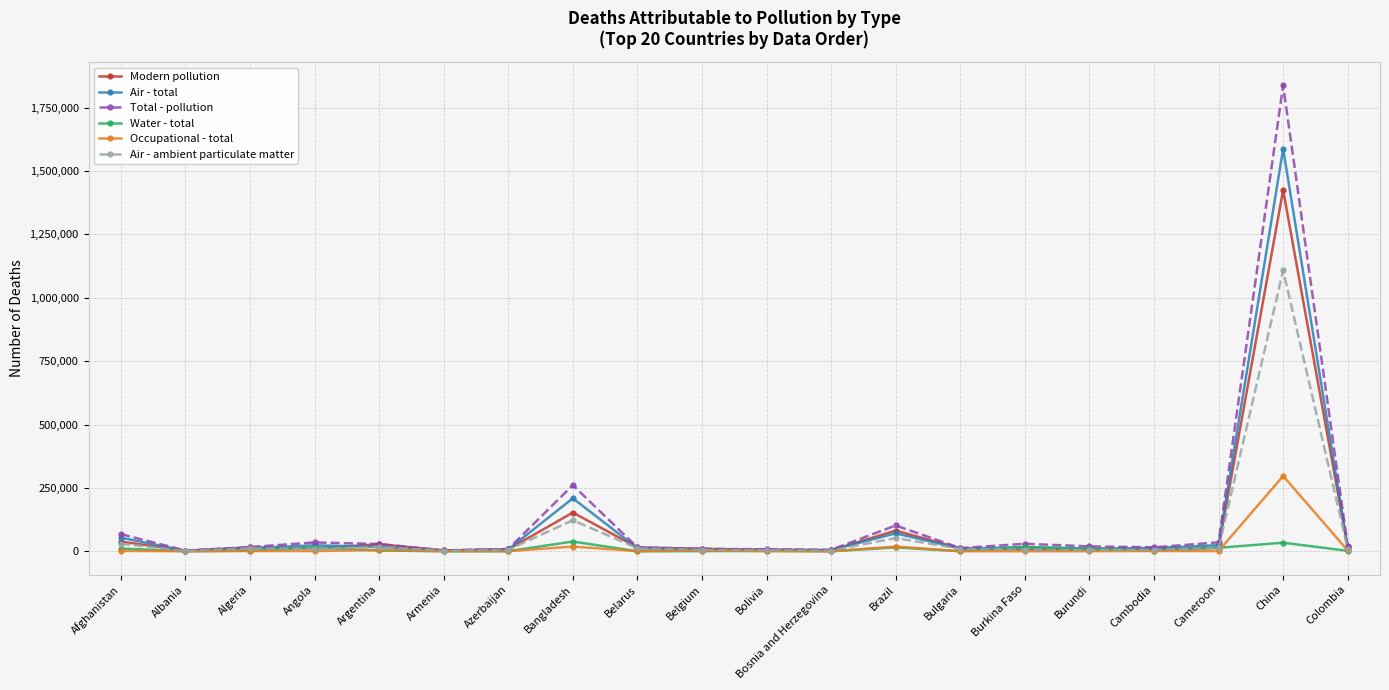

At which category is the sum across all series the highest?

China